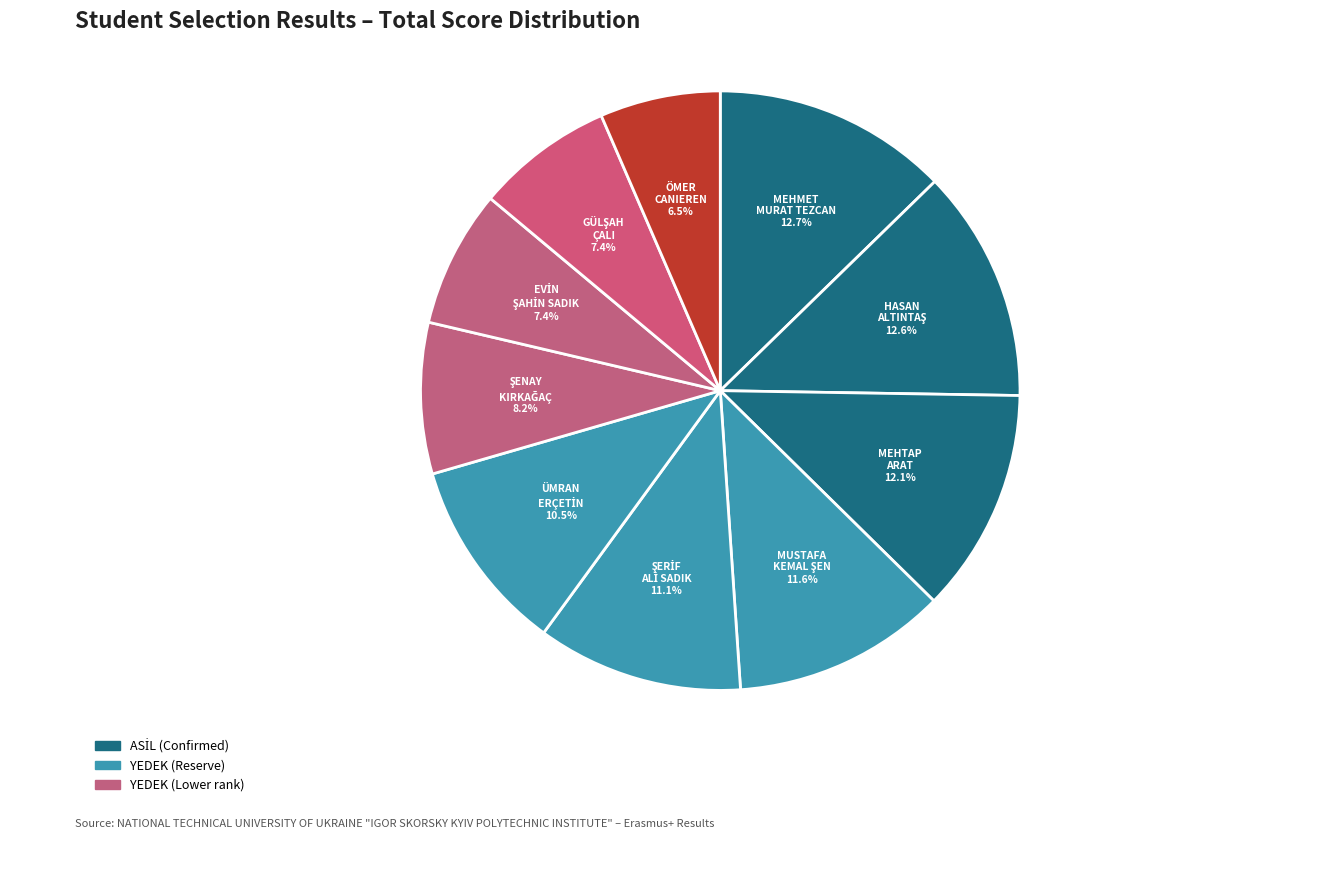

What portion of the pie excludes MEHTAP ARAT?

87.9%